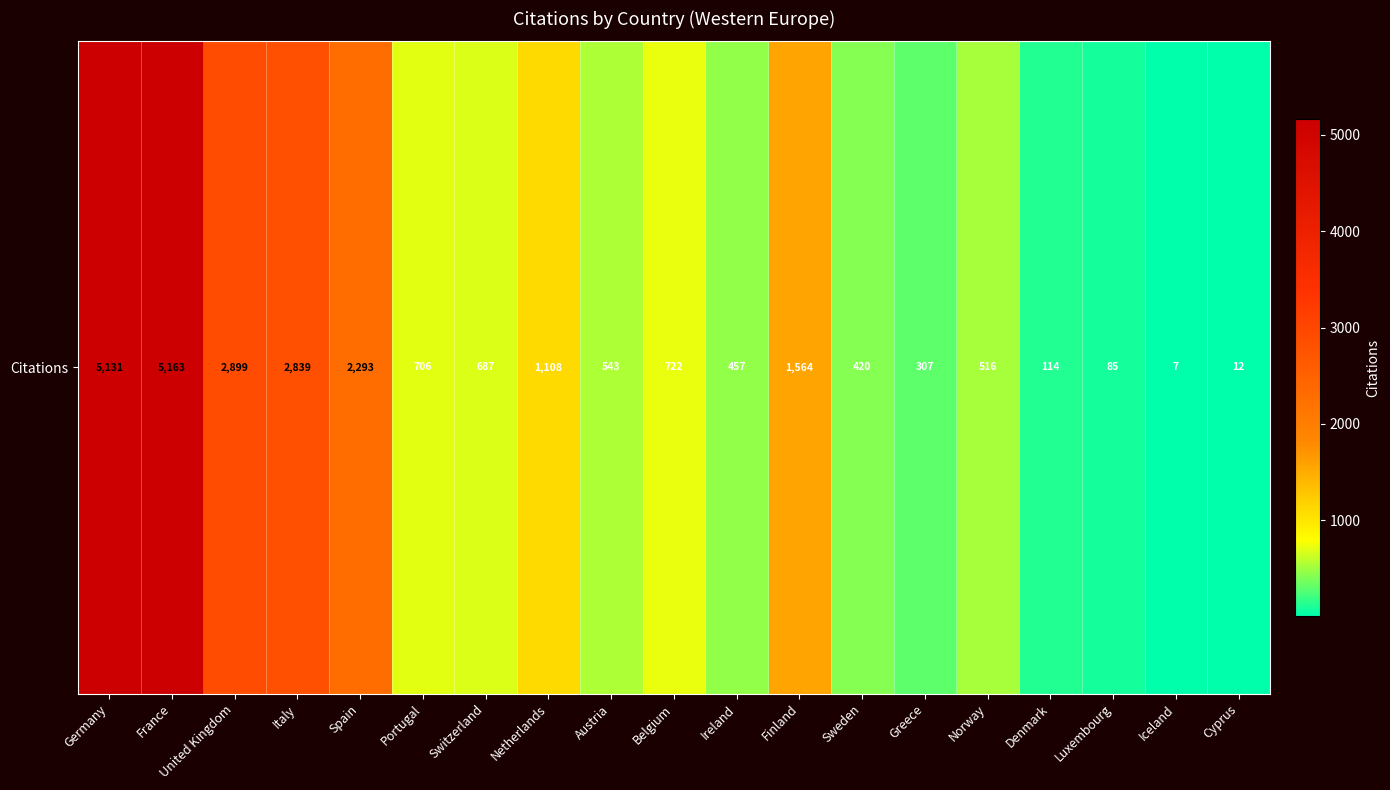

At which label does the data first exceed 687?

Germany